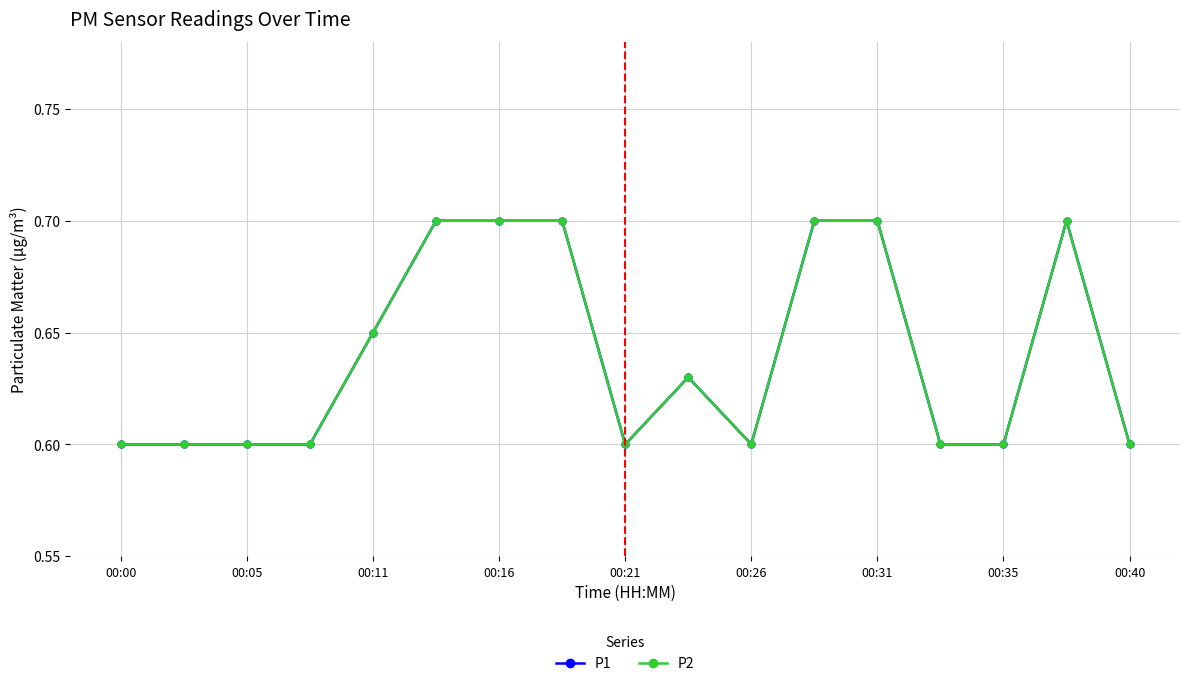

Reading left to right, what are all the values shown in this chart?

P1: 0.6	0.6	0.6	0.6	0.7	0.7	0.7	0.7	0.6	0.6	0.6	0.7	0.7	0.6	0.6	0.7	0.6
P2: 0.6	0.6	0.6	0.6	0.7	0.7	0.7	0.7	0.6	0.6	0.6	0.7	0.7	0.6	0.6	0.7	0.6